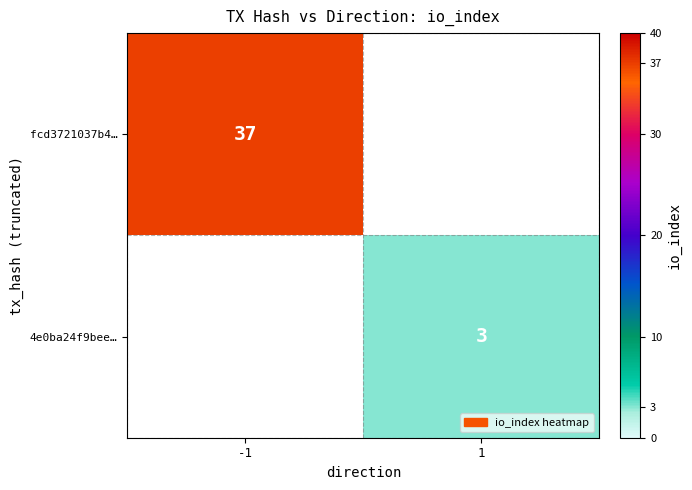

Is the value of 4e0ba24f9bee… at 1 greater than the value of fcd3721037b4… at -1?

No